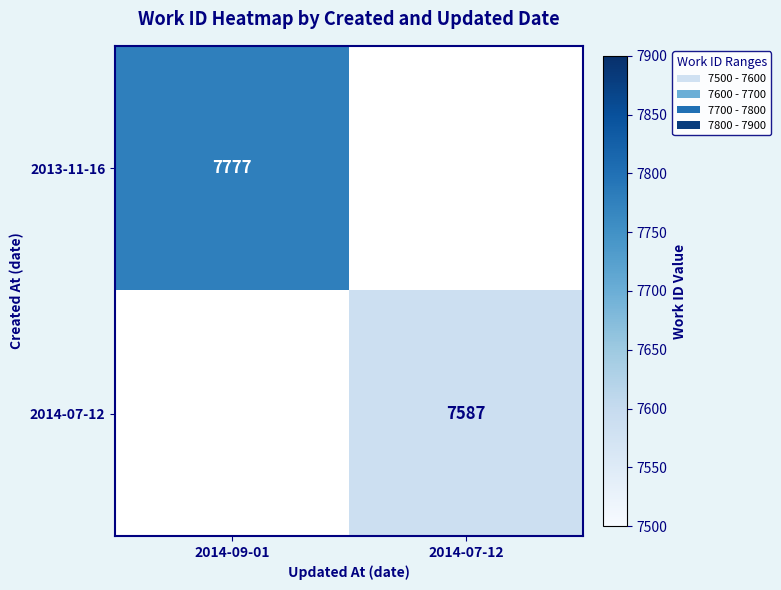

Is it true that 2013-11-16 equals 2303 at 2014-09-01?

False